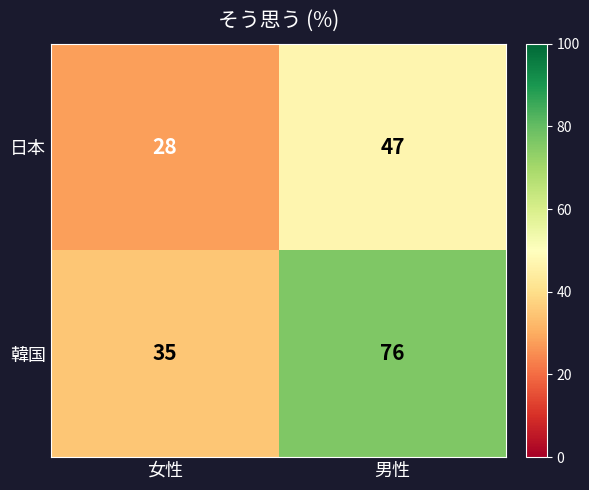

What is the difference between the maximum and minimum values in the 韓国 series?

41